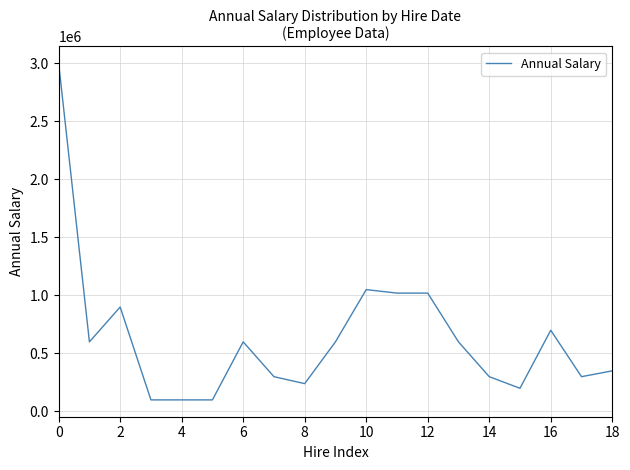

What is the greatest value displayed?

3000000